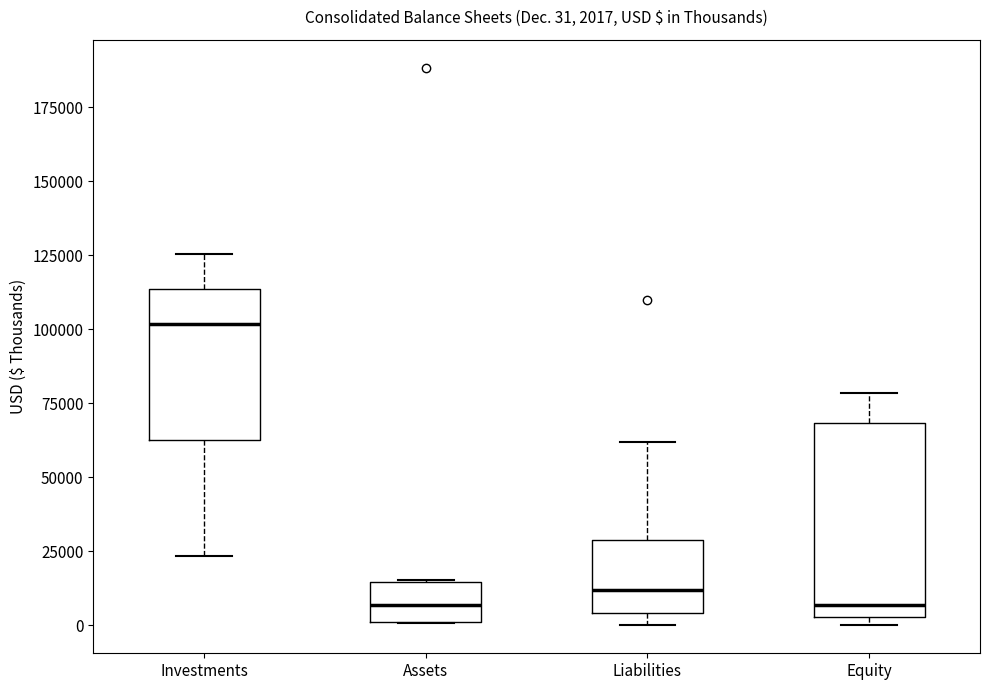

Which box's median line is the highest?

Investments